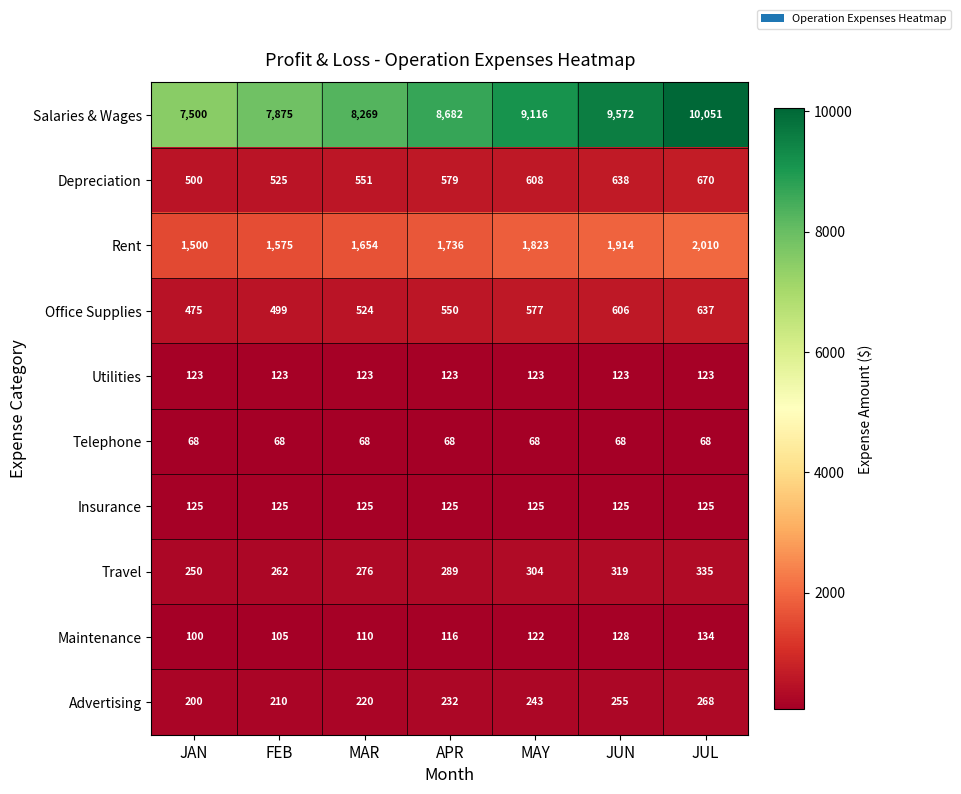

What is the maximum value shown in the chart?

10051